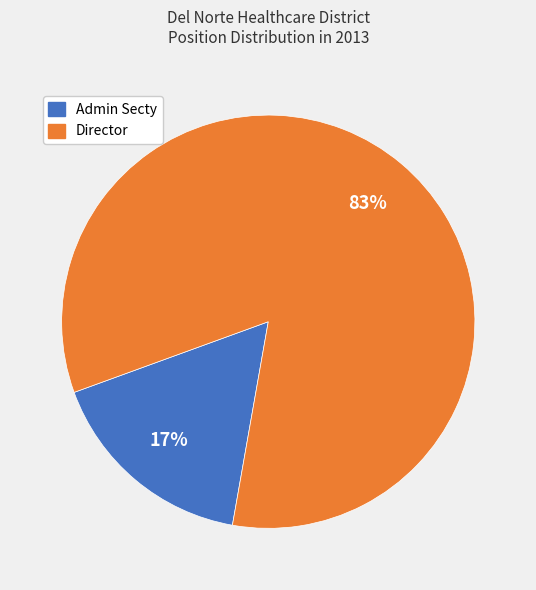

The Admin Secty slice represents 17% of the pie. True or false?

True